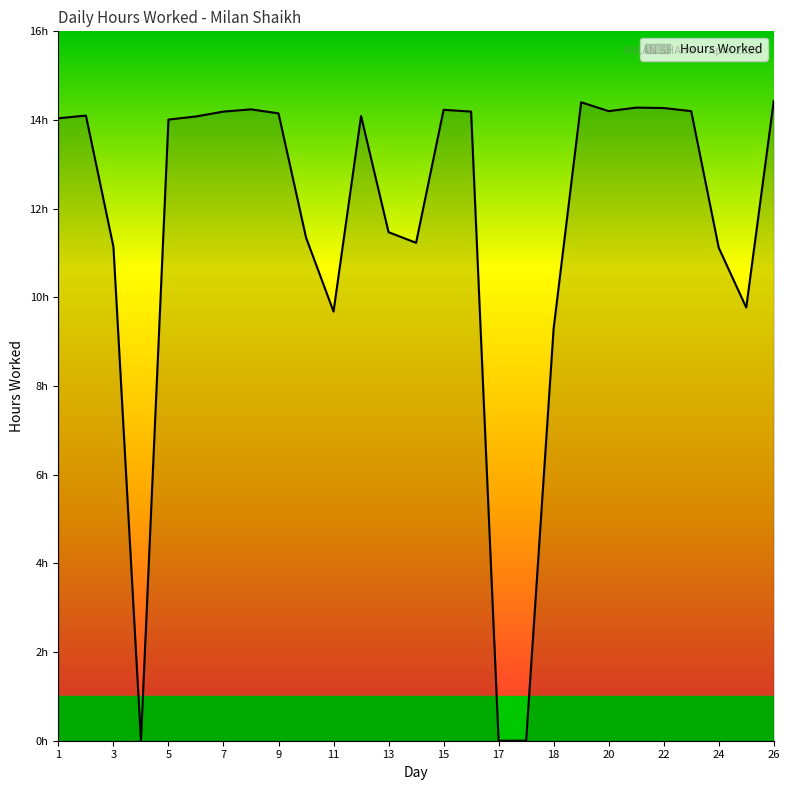

Does the chart have visible grid lines?

No